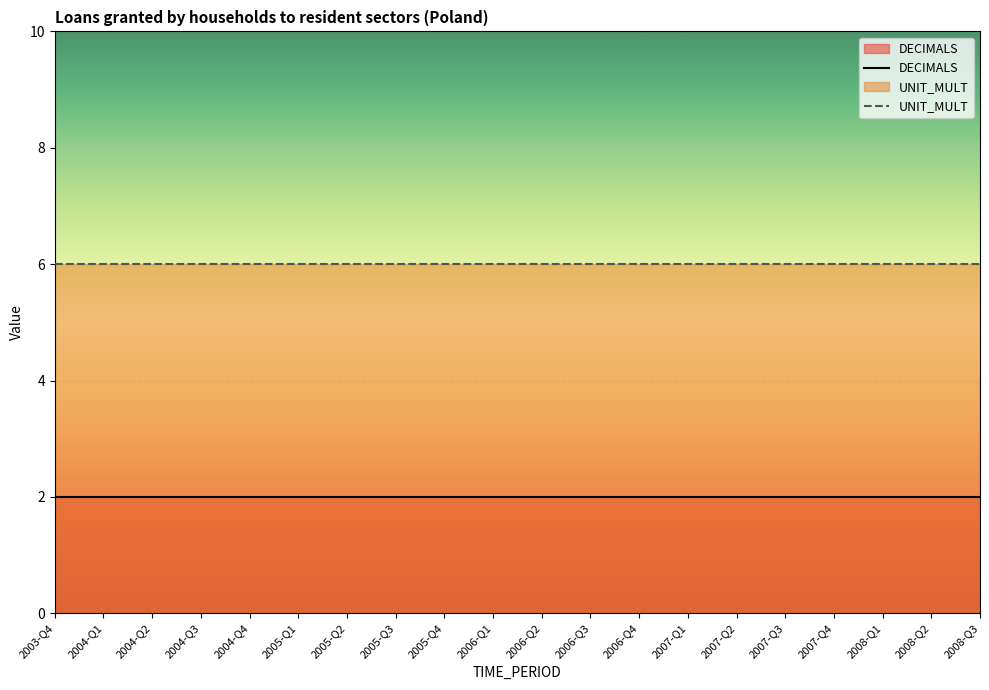

Rank the series at 2008-Q1 from highest to lowest value.

UNIT_MULT, DECIMALS